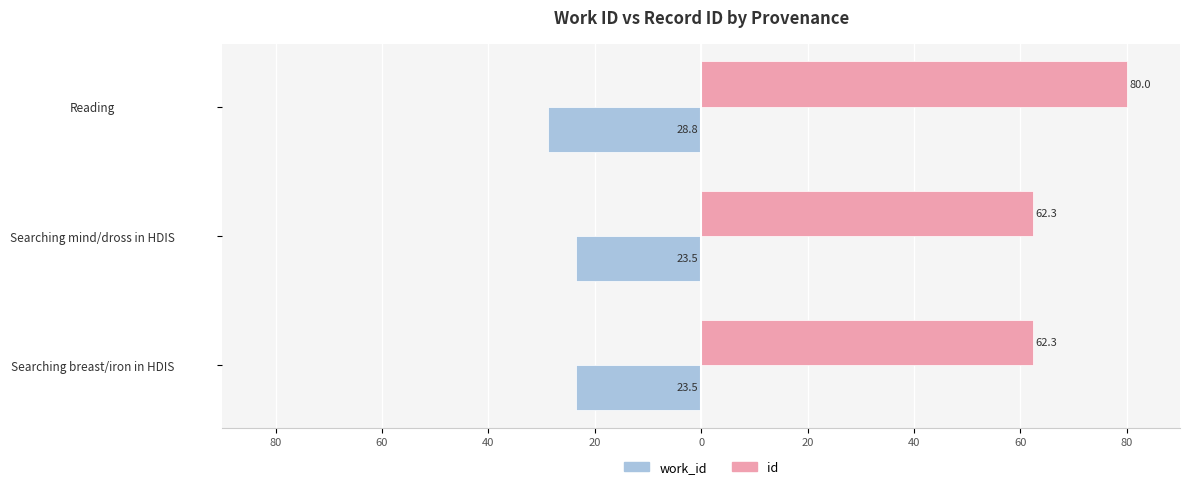

What are all the series names shown in the legend?

work_id, id